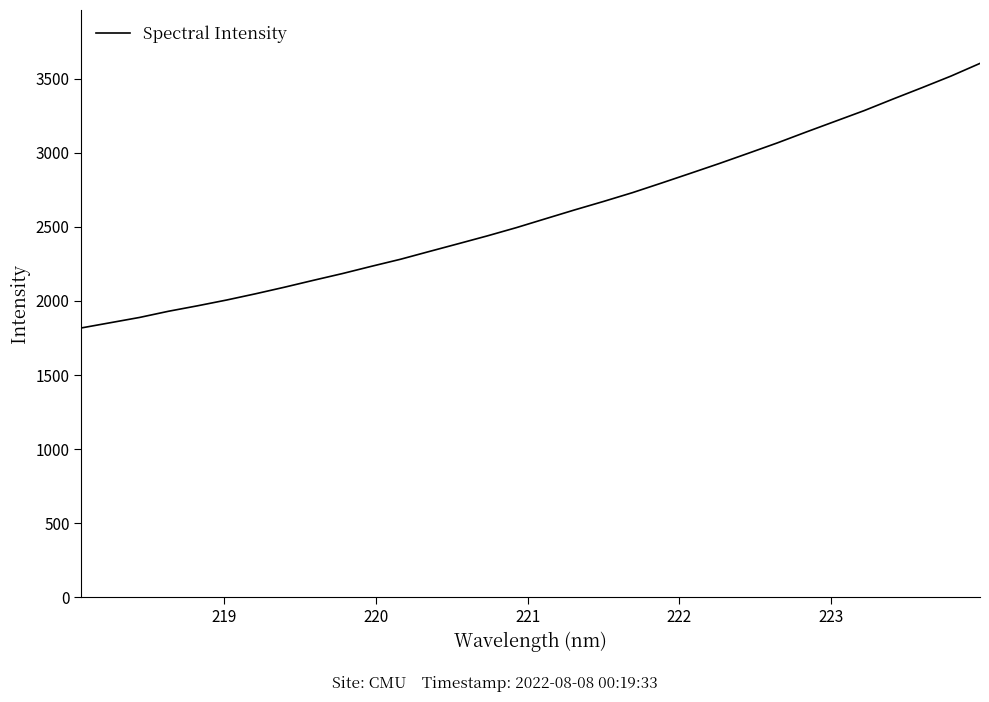

What is the minimum value shown in the chart?

1818.0